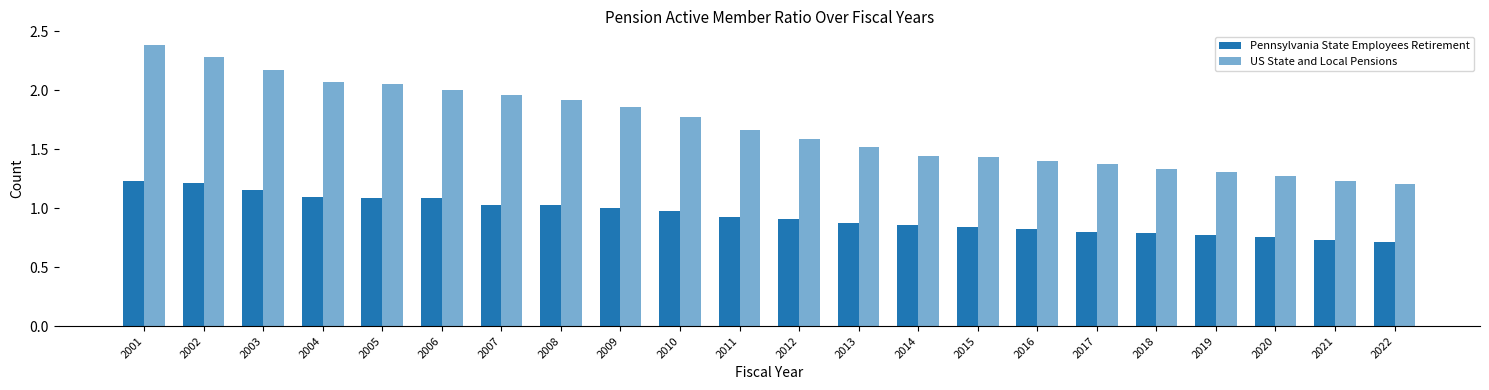

Count the number of data series in this chart.

2